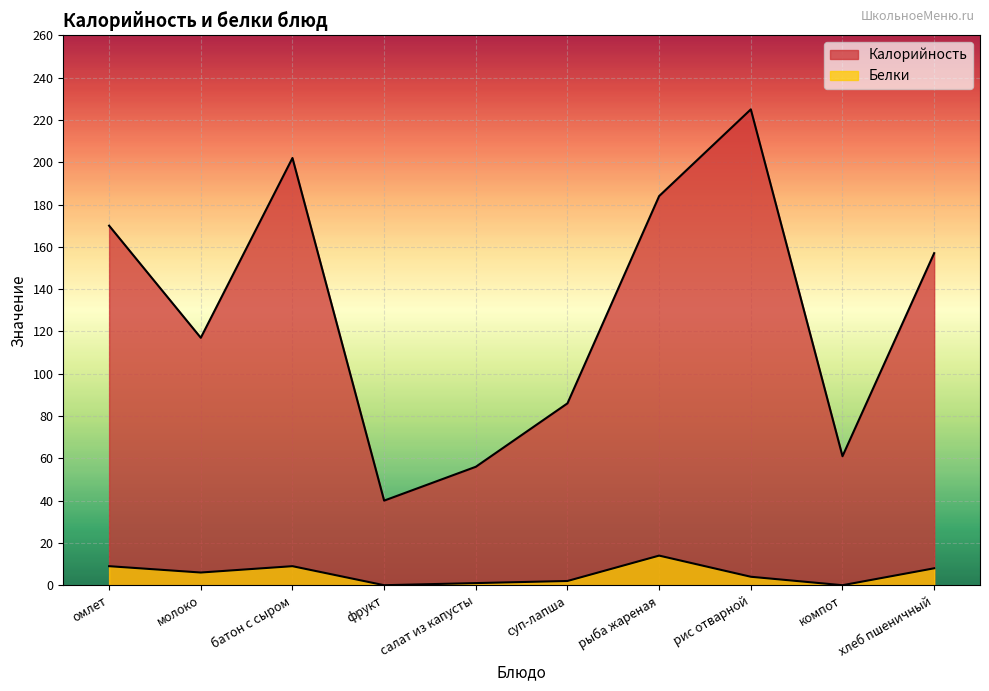

Between суп-лапша and хлеб пшеничный, which is larger?

хлеб пшеничный